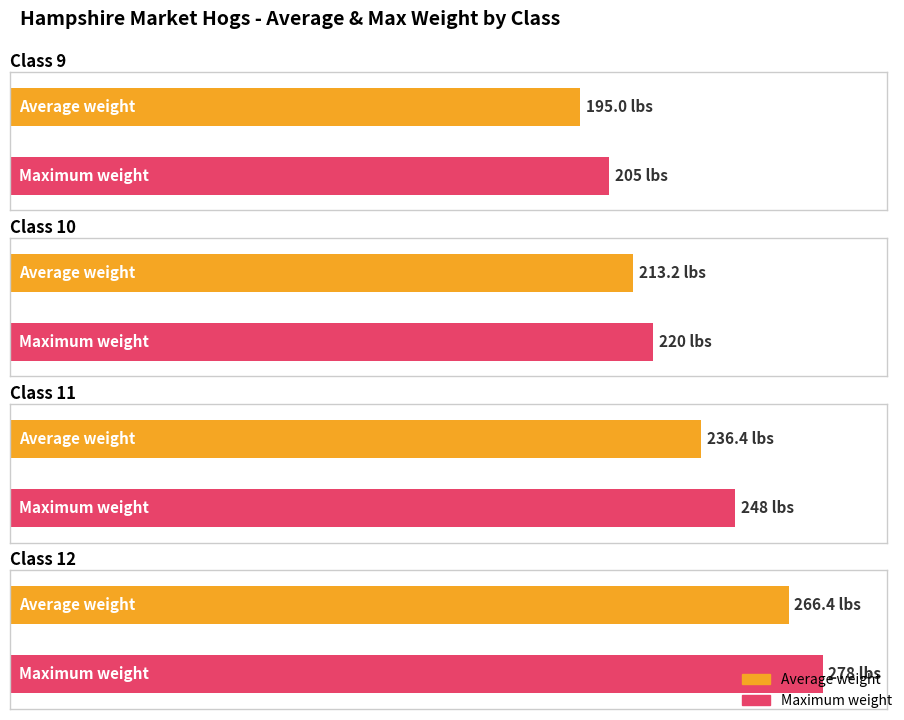

Rank the series by their average value, from highest to lowest.

Class 12, Class 11, Class 10, Class 9